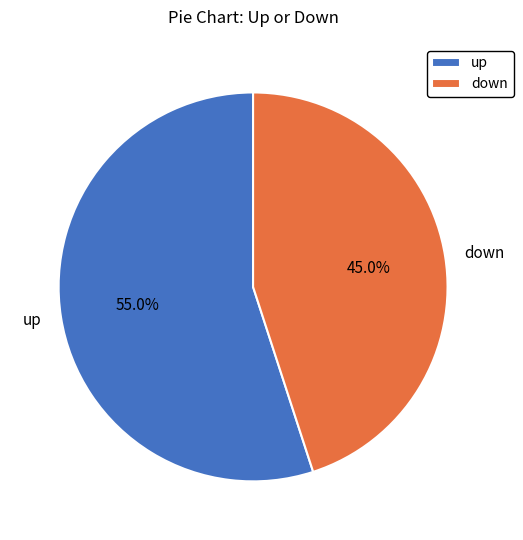

What is the smallest slice in the pie chart?

down